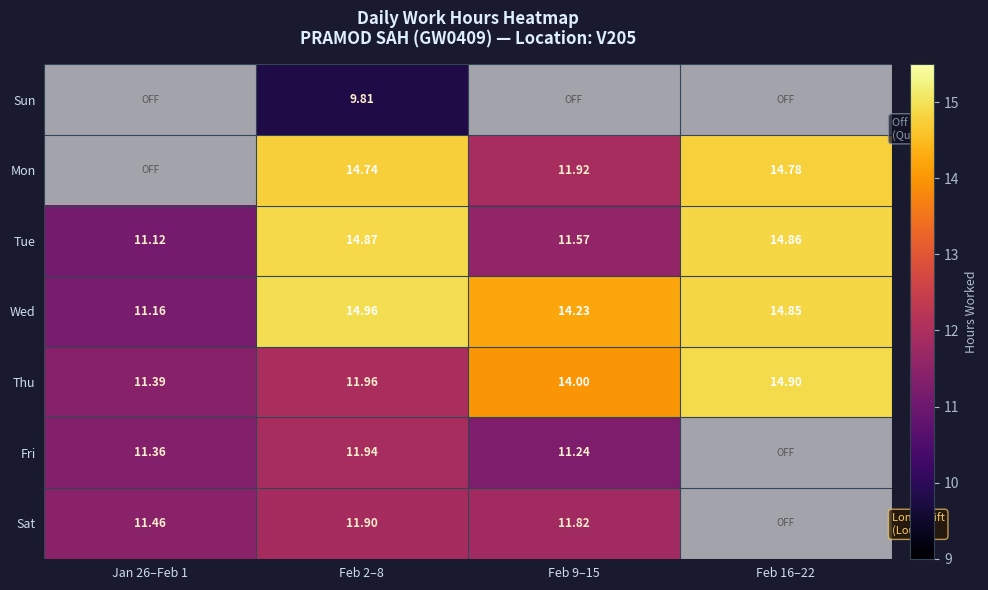

Rank the series at Jan 26–Feb 1 from lowest to highest value.

Sun, Mon, Tue, Wed, Fri, Thu, Sat